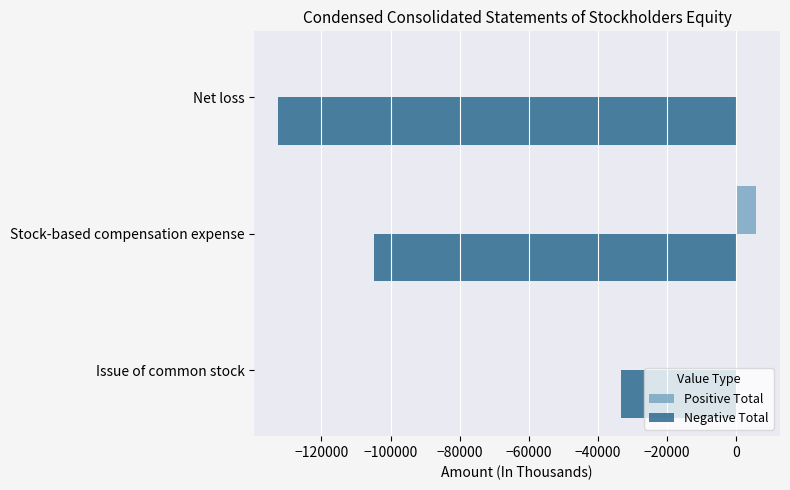

Which series has the largest total across all categories?

Positive Total